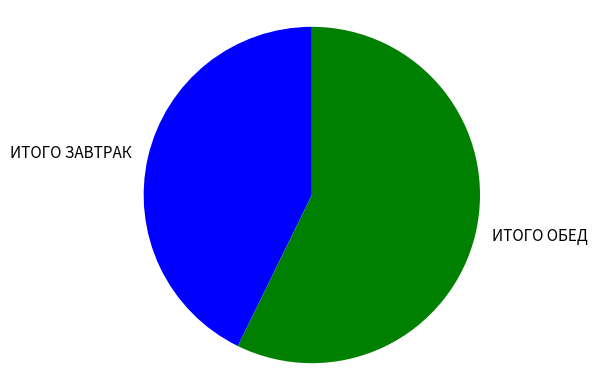

True or false: ИТОГО ЗАВТРАК accounts for 52% of the total.

False